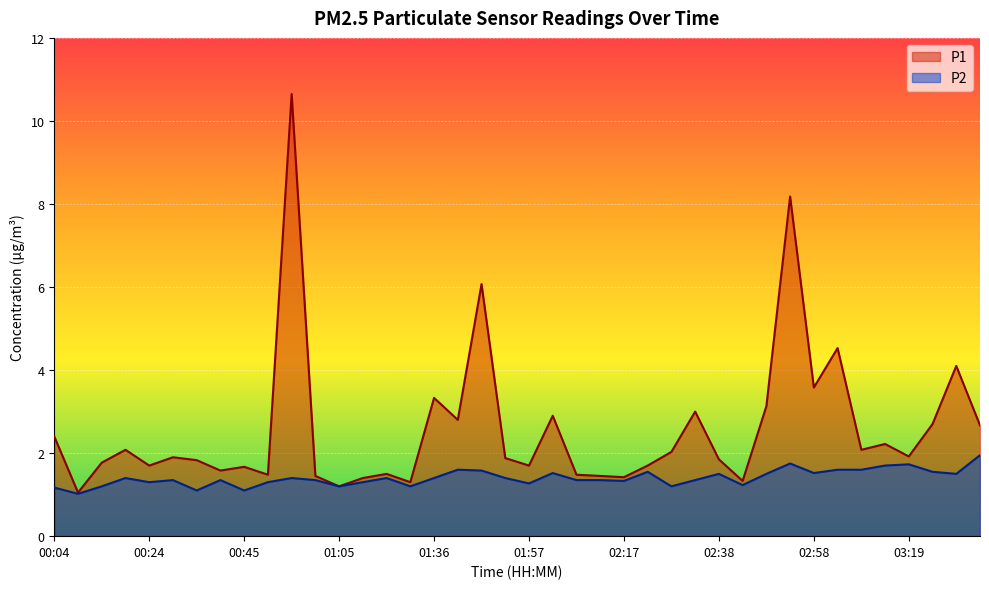

True or false: P2 and P1 intersect in this chart.

False